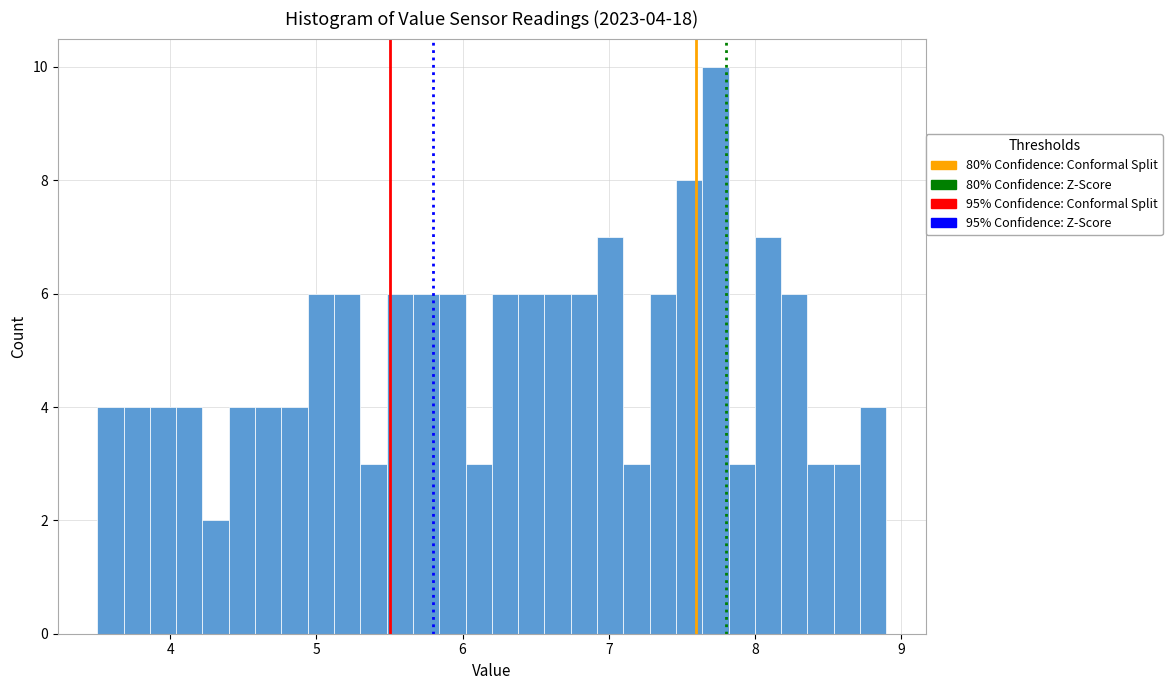

Around what value on the x-axis is the tallest bar? Give the approximate position of its centre, as read against the axis.

7.7